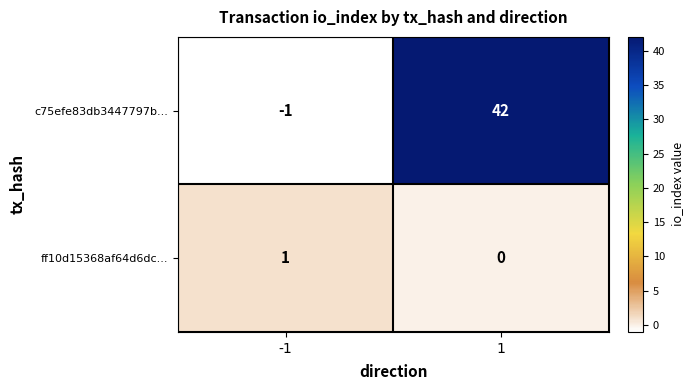

True or false: ff10d15368af64d6dc... has a value of 1 at -1.

True